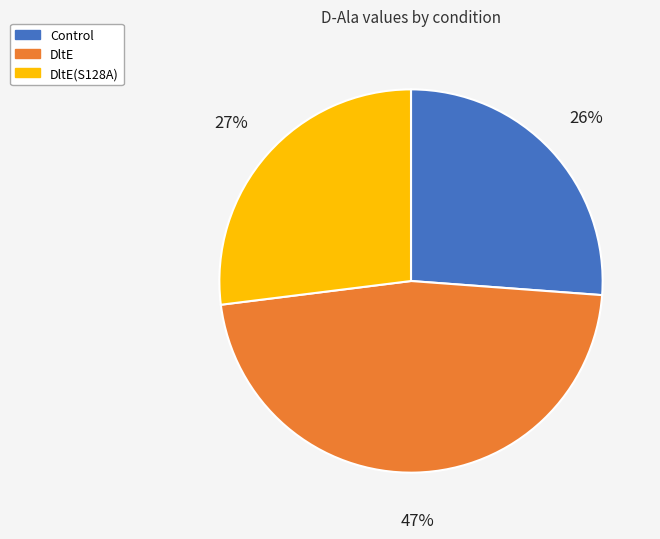

Is there a majority slice in this chart?

No